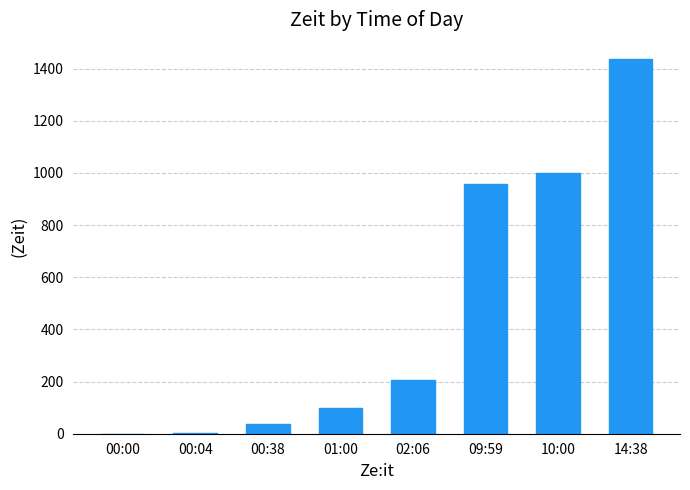

Where is the data nearest to the value 719?

09:59